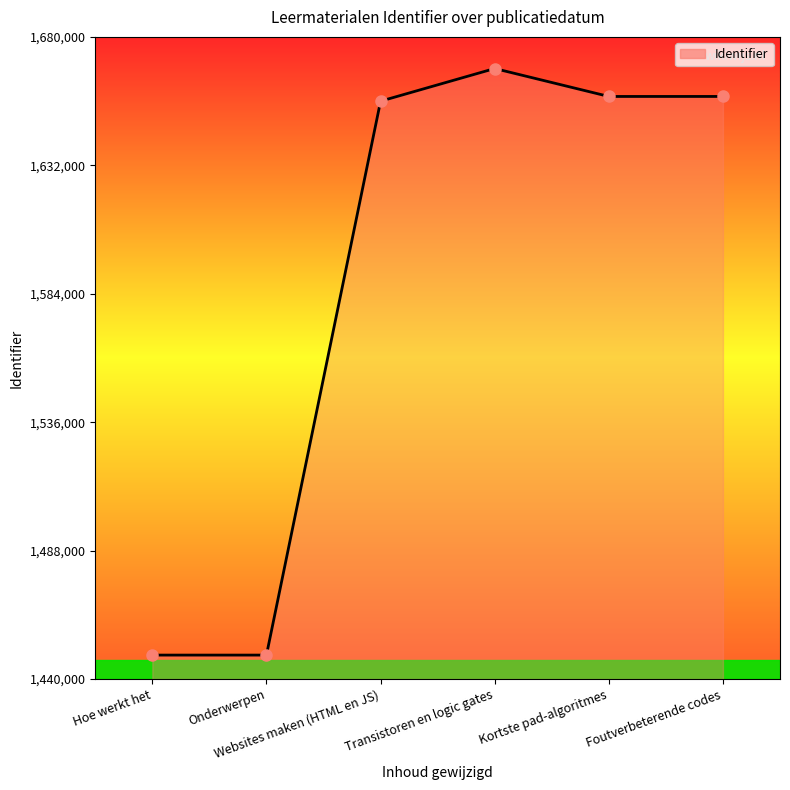

How many interior local valleys (lower than both neighbors) does the data have?

1